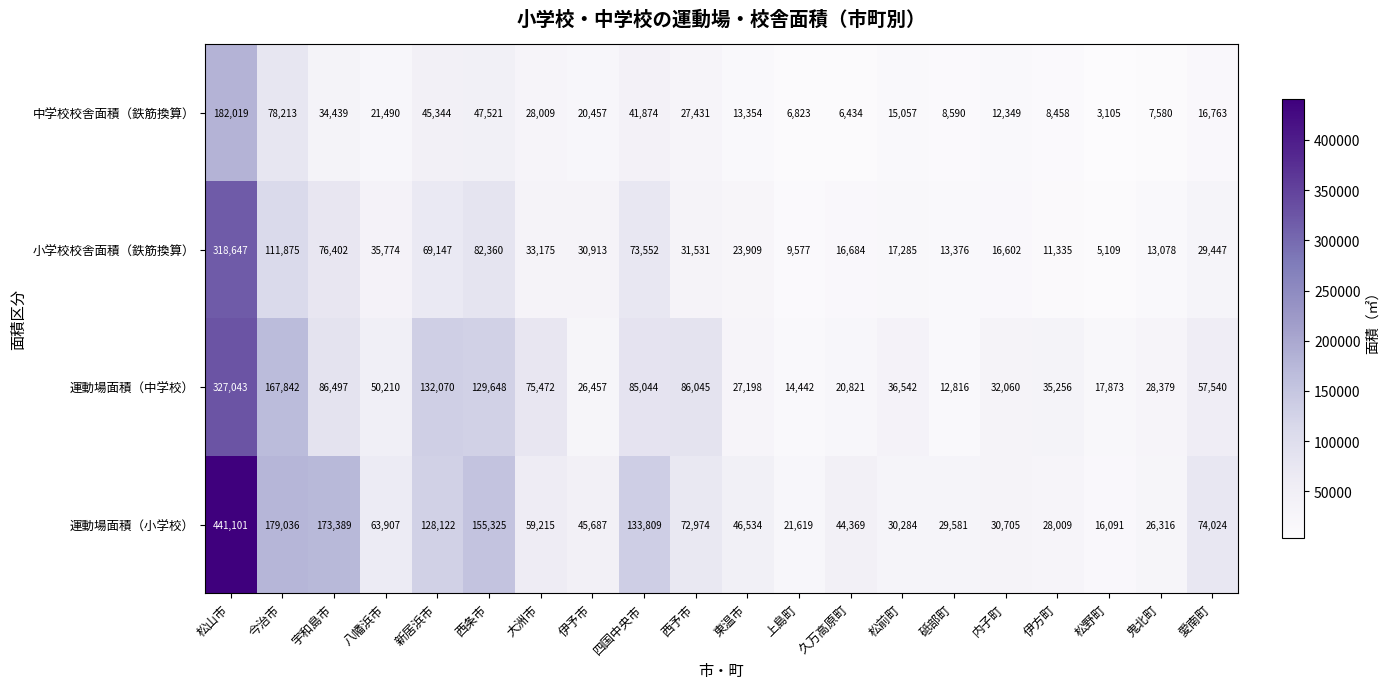

What is the difference between the highest and lowest values at 大洲市?

47463